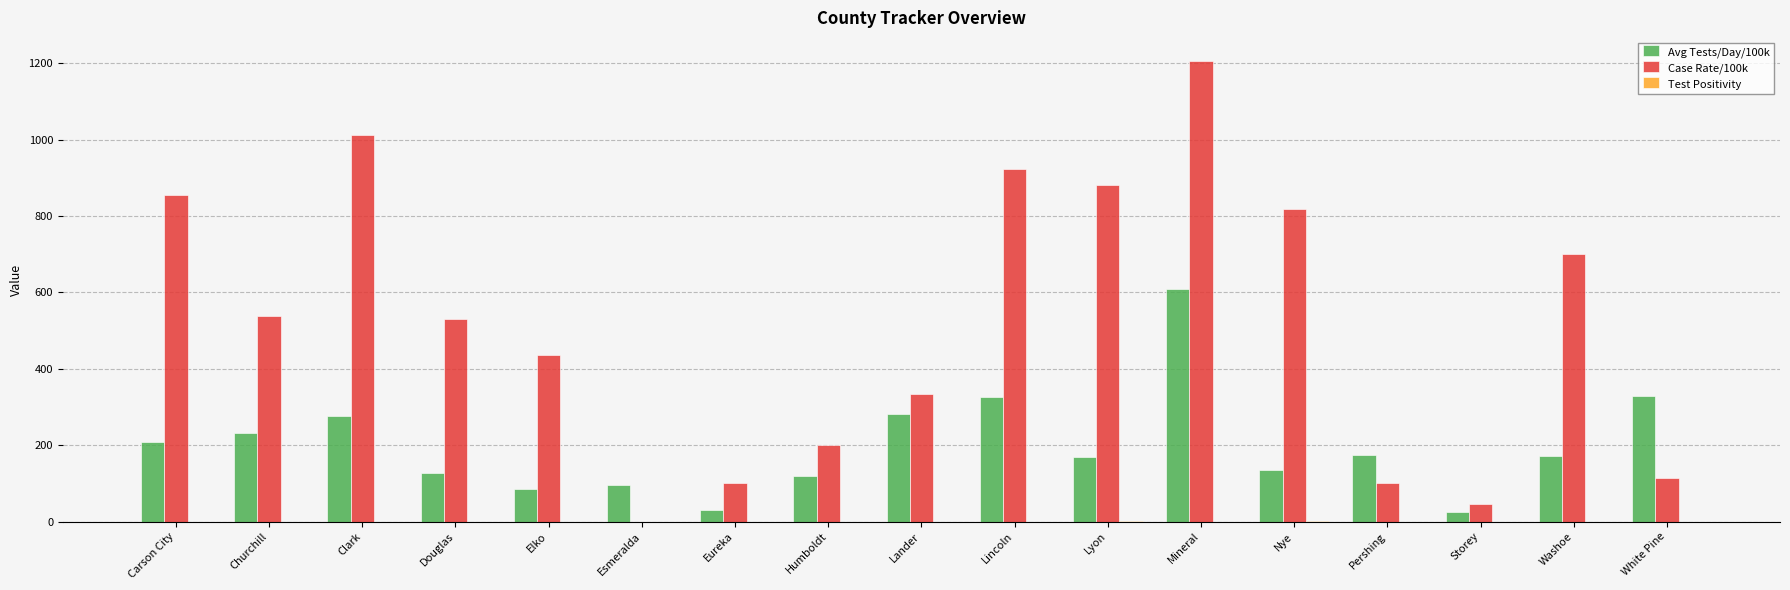

True or false: Case Rate/100k has a value of 1542.2 at Lyon.

False